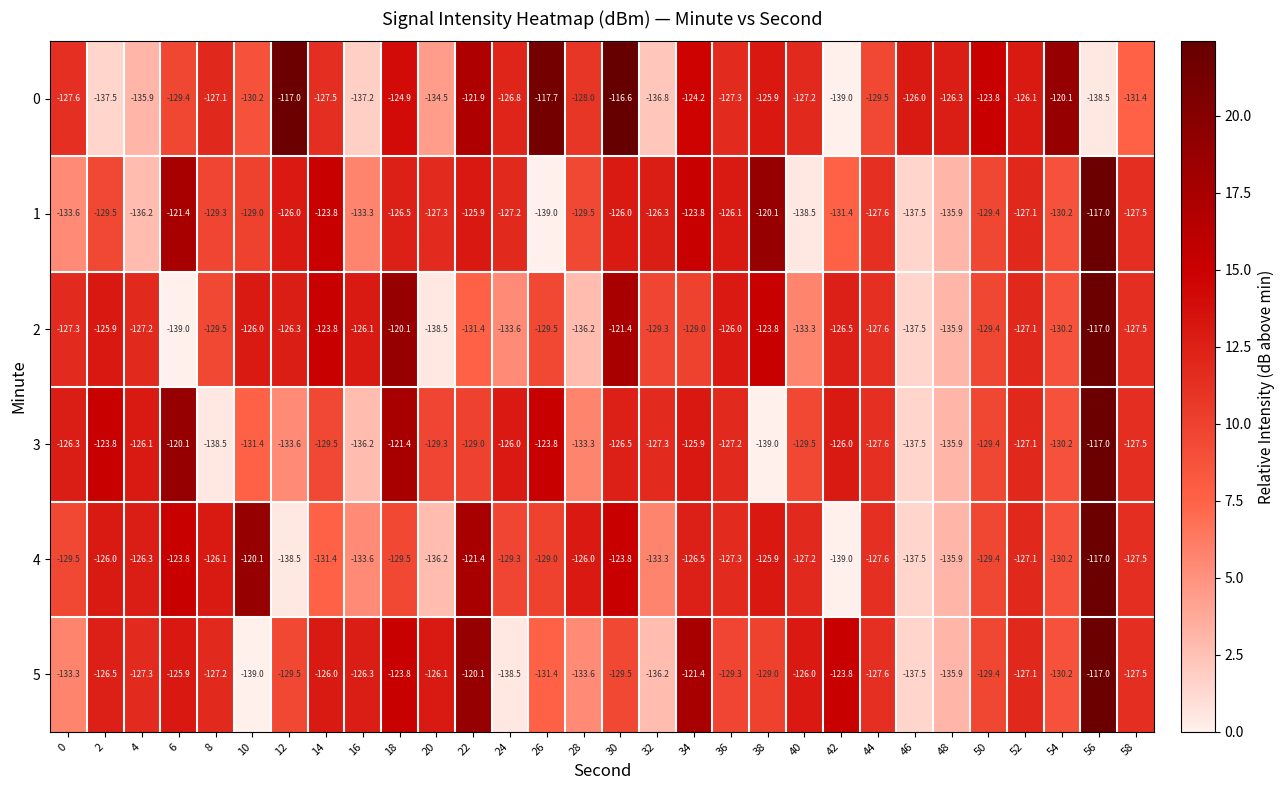

At which label is 4 closest to -128?

44